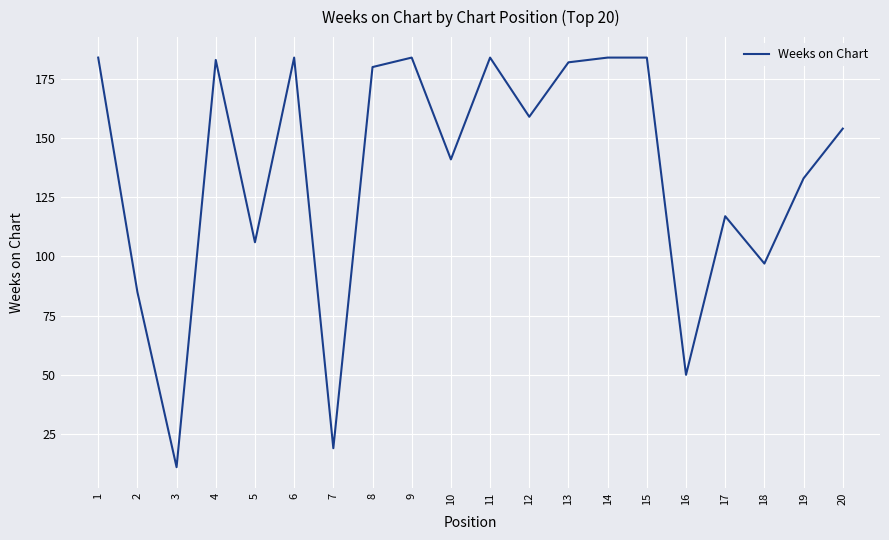

What is the average value?

136